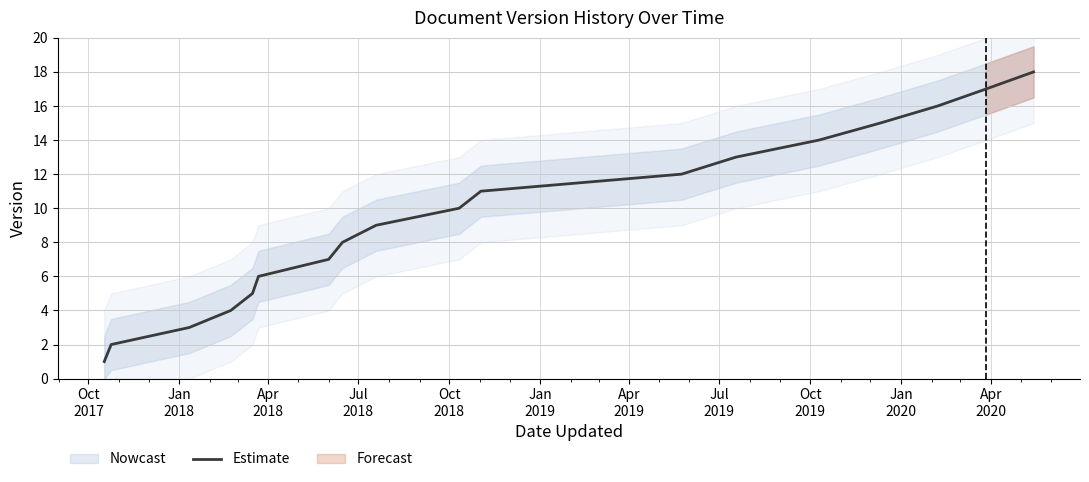

What is the highest value of the Estimate series?

18